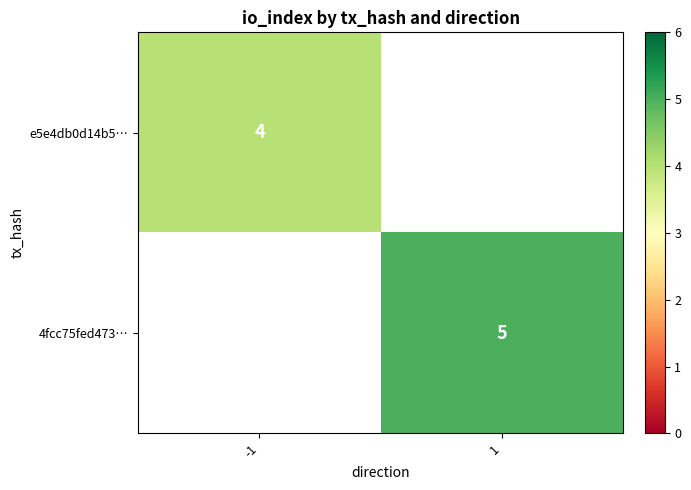

The 4fcc75fed473… series shows 8 at 1. True or false?

False